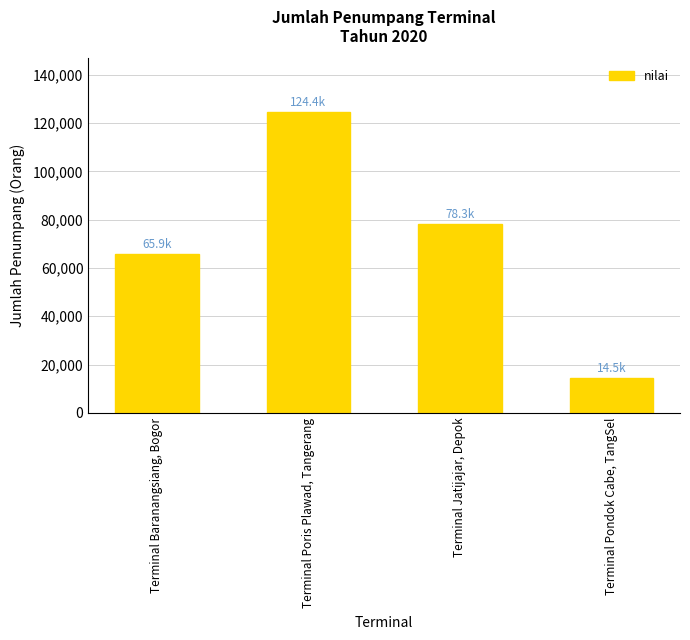

Between Terminal Baranangsiang, Bogor and Terminal Pondok Cabe, TangSel, which is larger?

Terminal Baranangsiang, Bogor